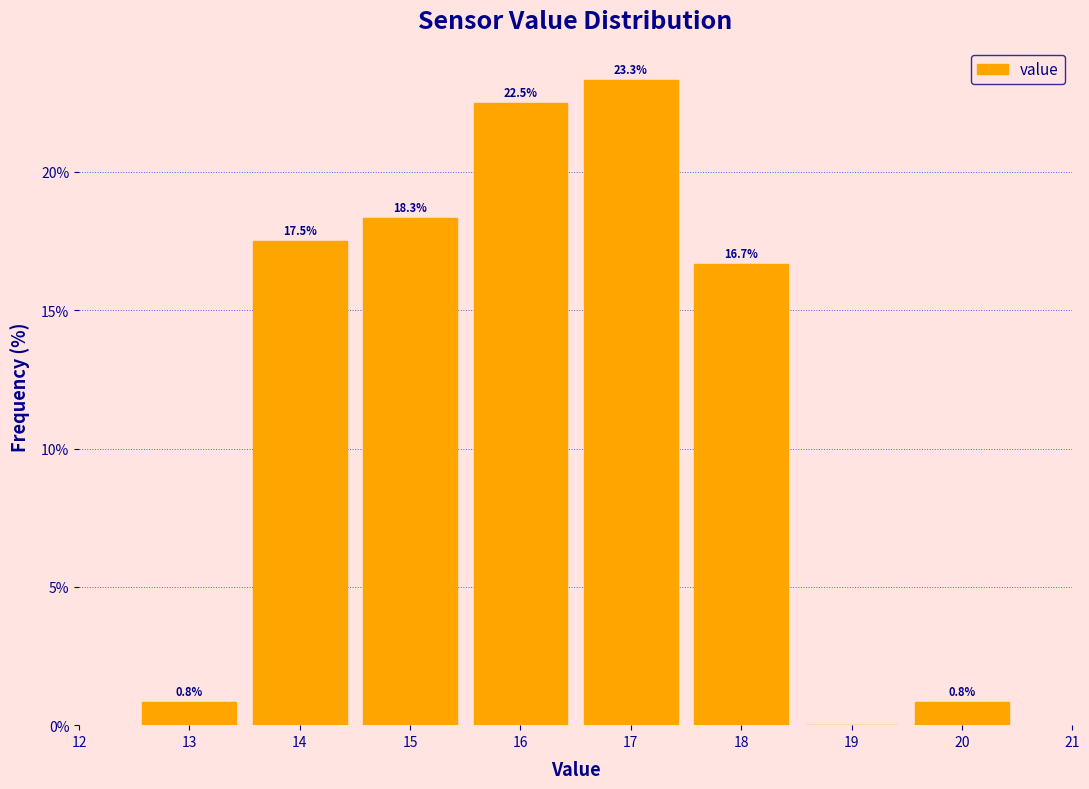

Over which range of the x-axis is the bar tallest?

16.5 to 17.5